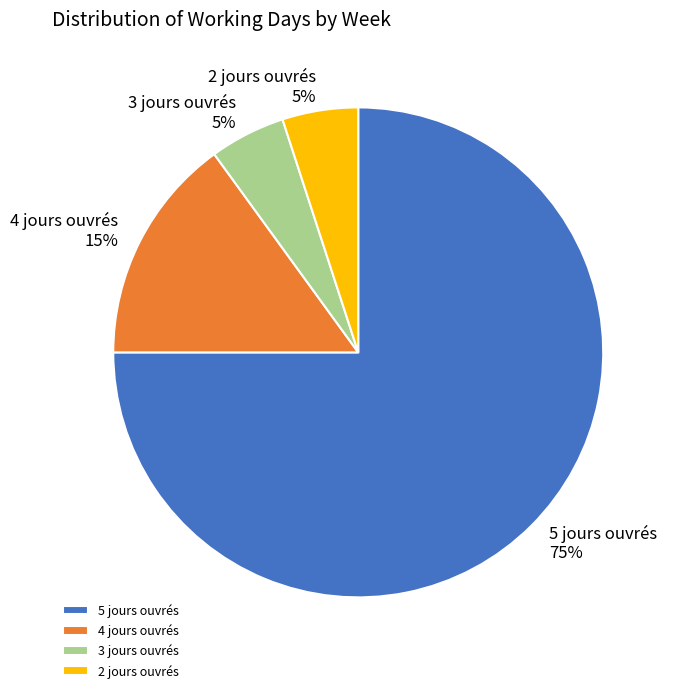

Is there a majority slice in this chart?

Yes